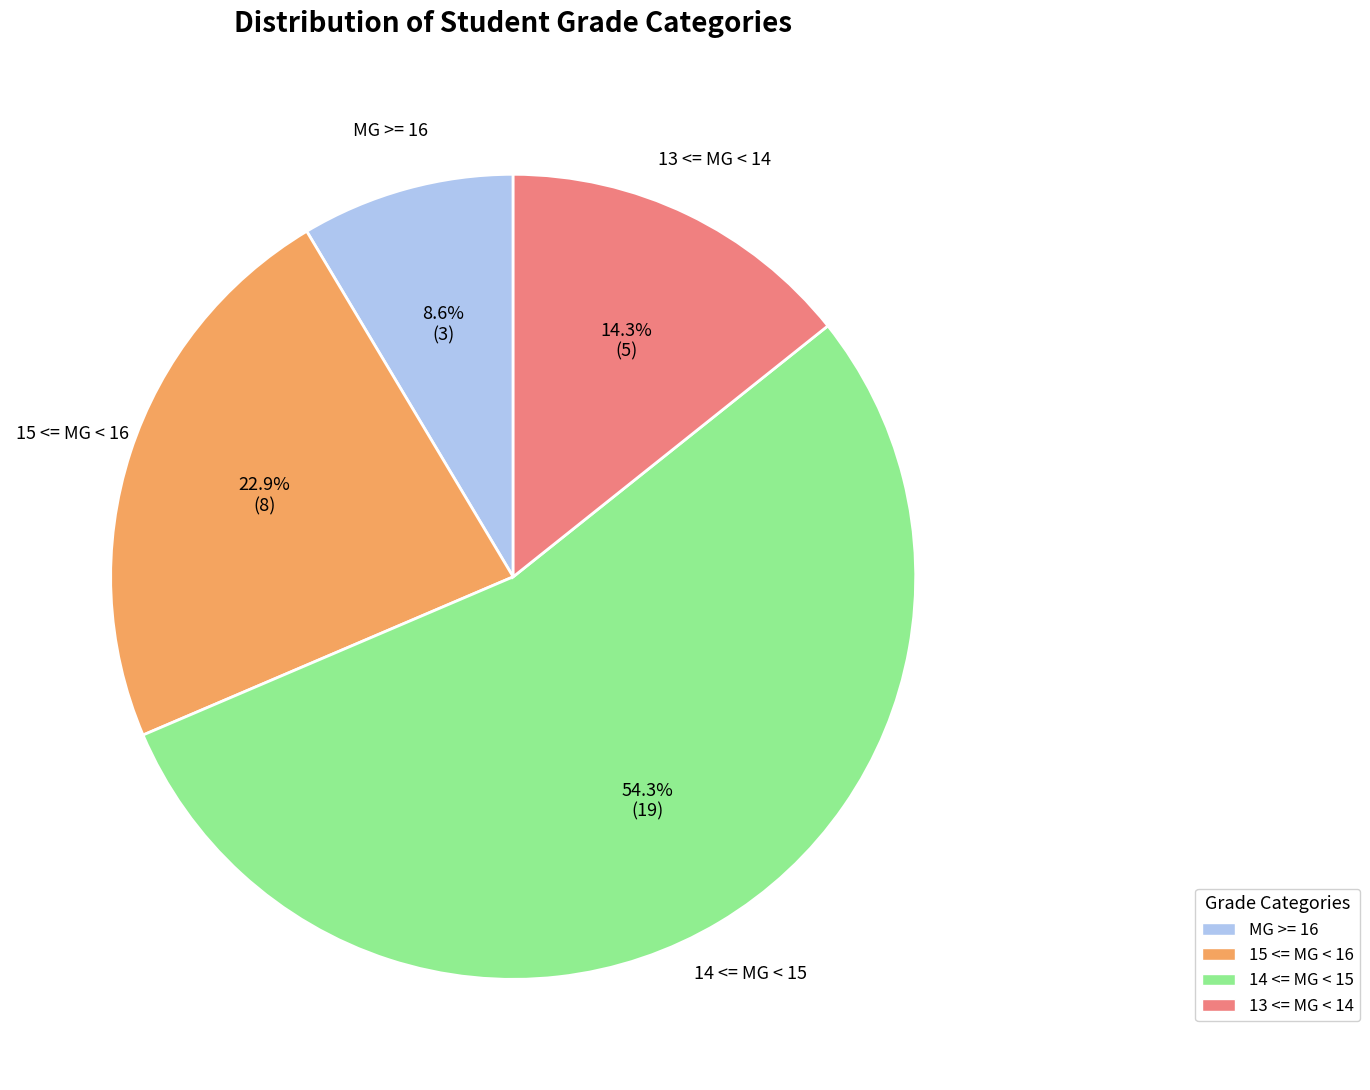

Is there any slice that represents more than half of the pie?

Yes